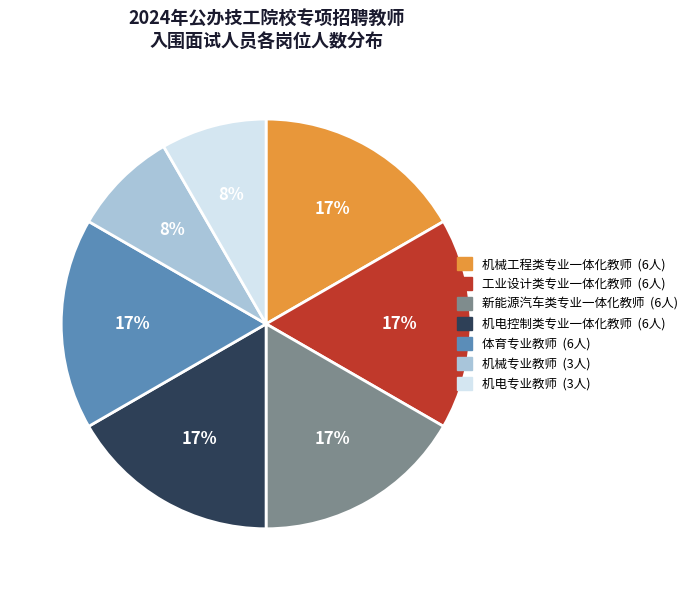

Is the sum of 机械工程类专业一体化教师 and 工业设计类专业一体化教师 greater than half?

No